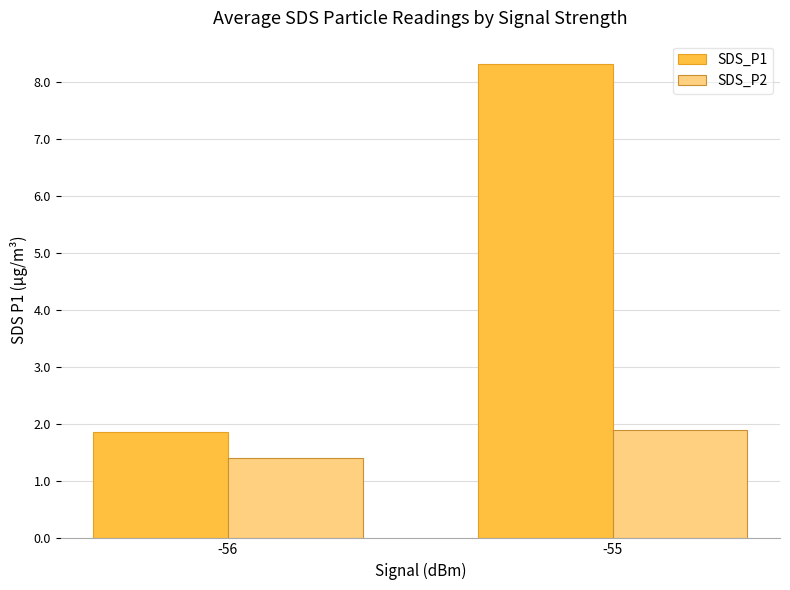

How many data points does each series have?

2